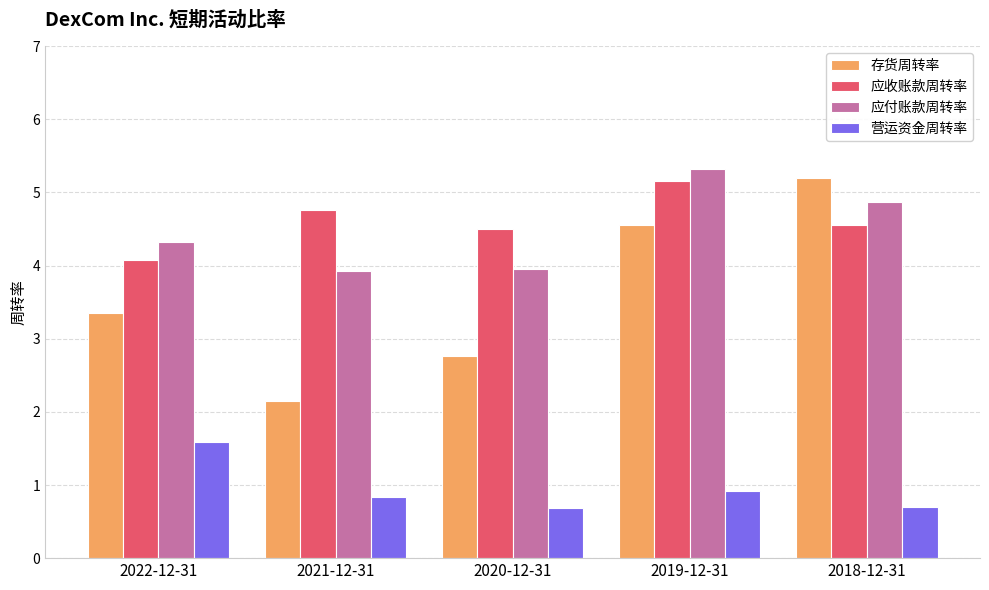

The value of 存货周转率 at 2021-12-31 is 3.8. True or false?

False